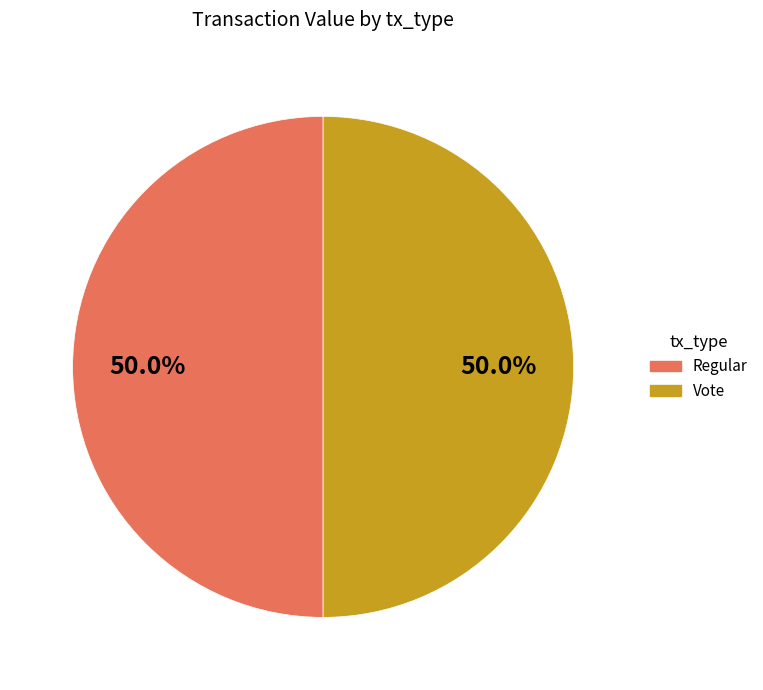

How many segments does this pie chart have?

2